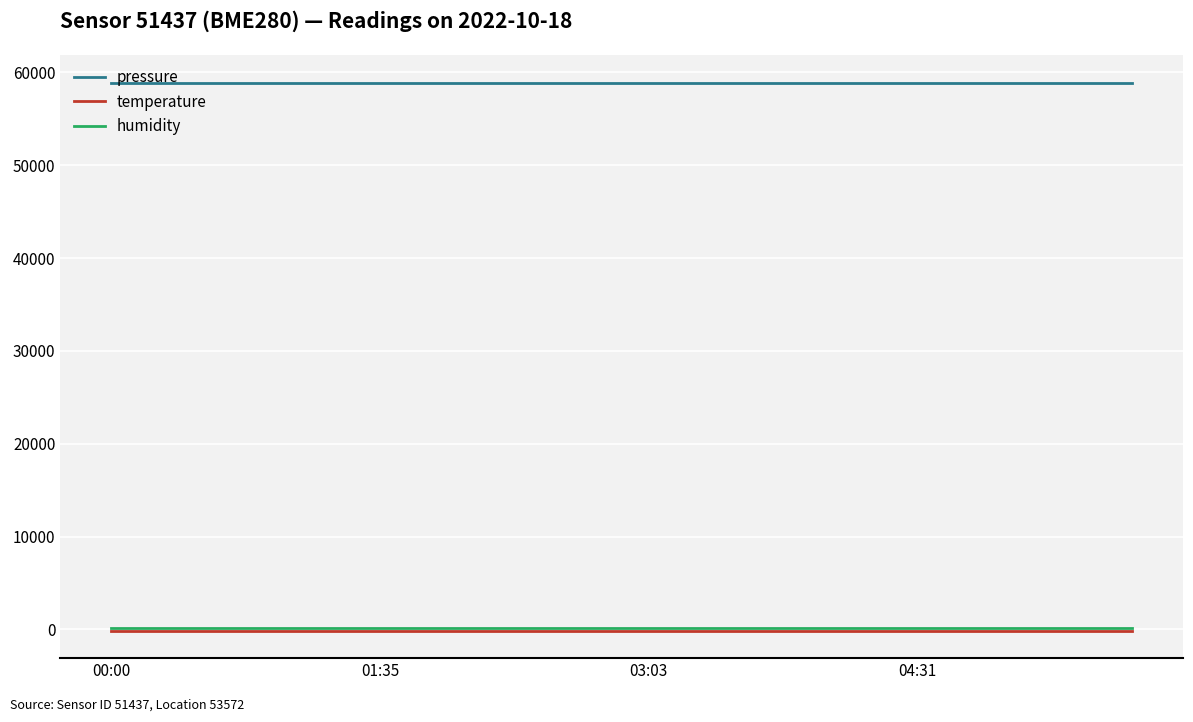

Which series has the largest total across all categories?

pressure